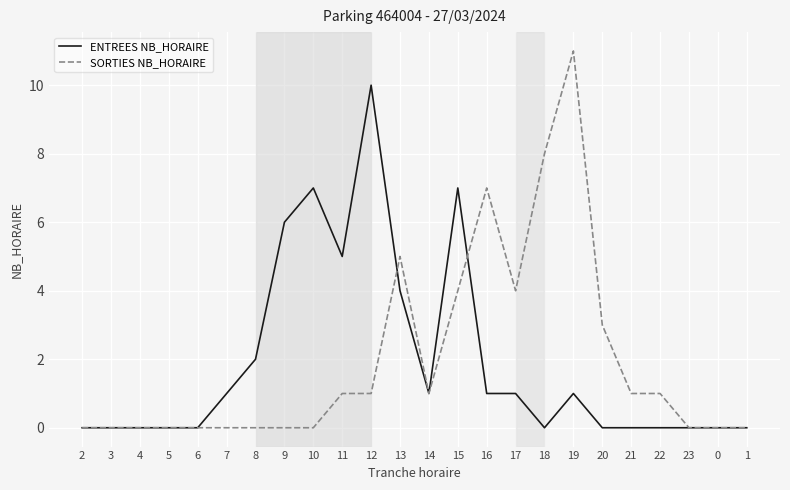

Which series has the largest range (max minus min)?

SORTIES NB_HORAIRE